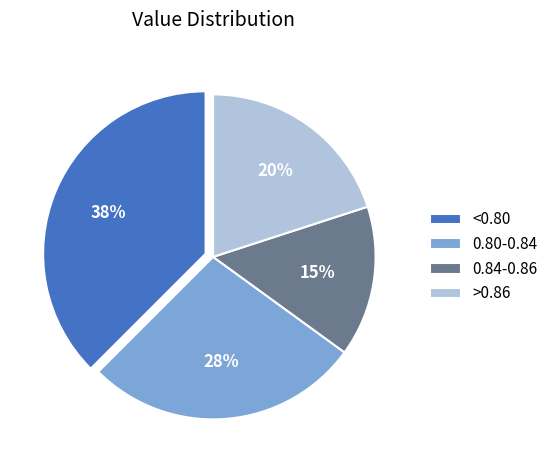

Which slice is the smallest?

0.84-0.86